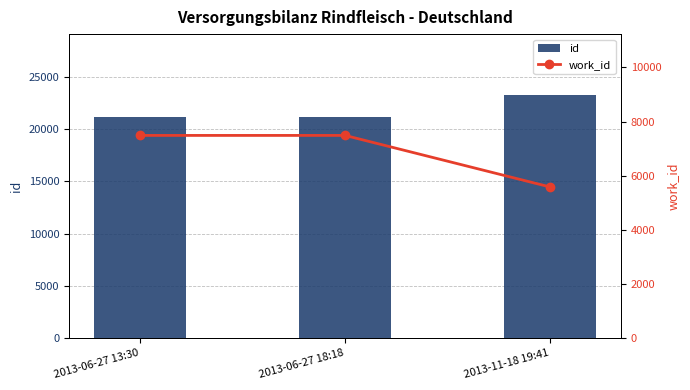

What is the sum of all id values?

65637